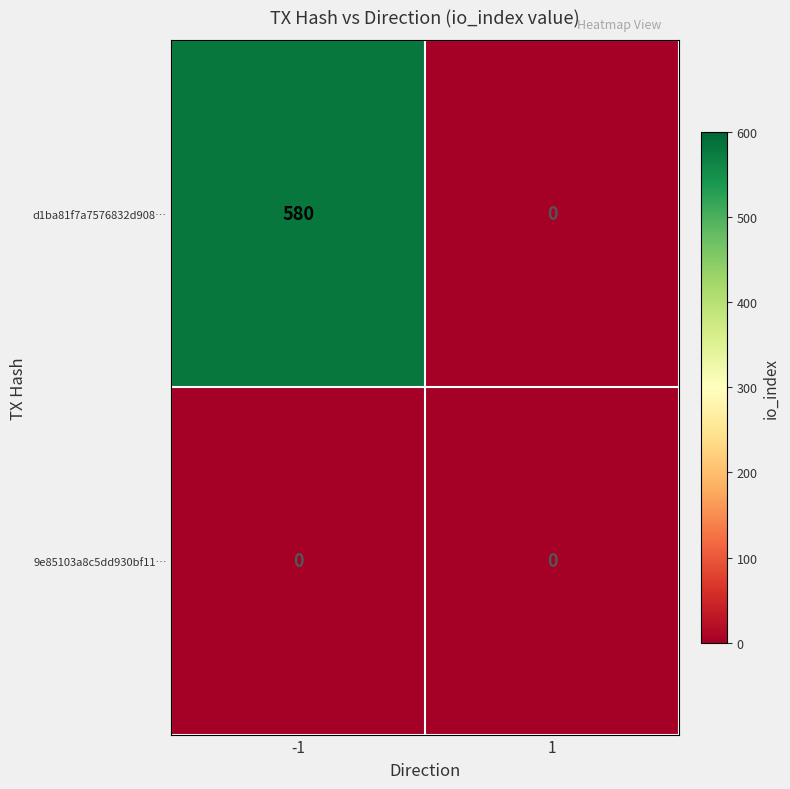

Rank the series by their average value, from lowest to highest.

9e85103a8c5dd930bf11…, d1ba81f7a7576832d908…